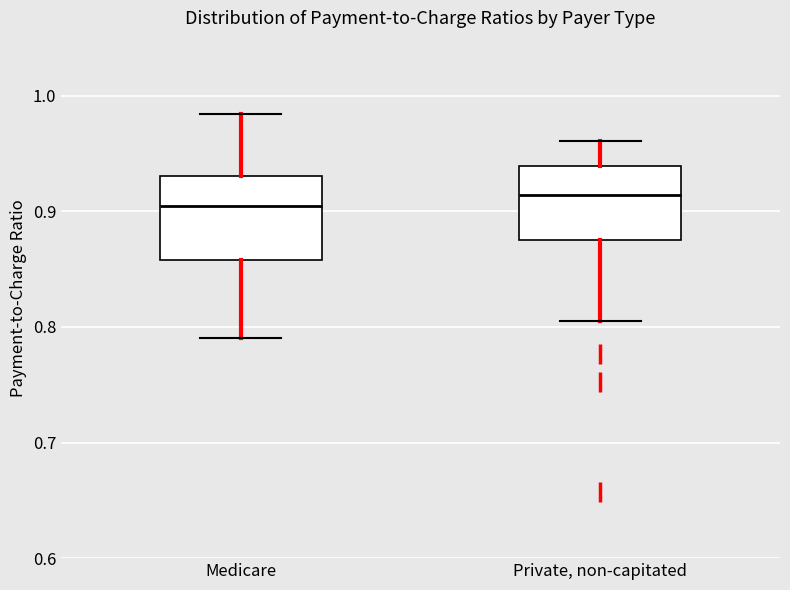

Reading left to right, transcribe this box plot: for each box, give where its median line is, the range the box spans, and where its two whiskers end, as read against the y-axis. The values are not printed on the chart, so give them approximately, as read against the axis.

Medicare: median 0.91, box 0.86 to 0.93, whiskers 0.79 to 0.98
Private, non-capitated: median 0.91, box 0.88 to 0.94, whiskers 0.81 to 0.96